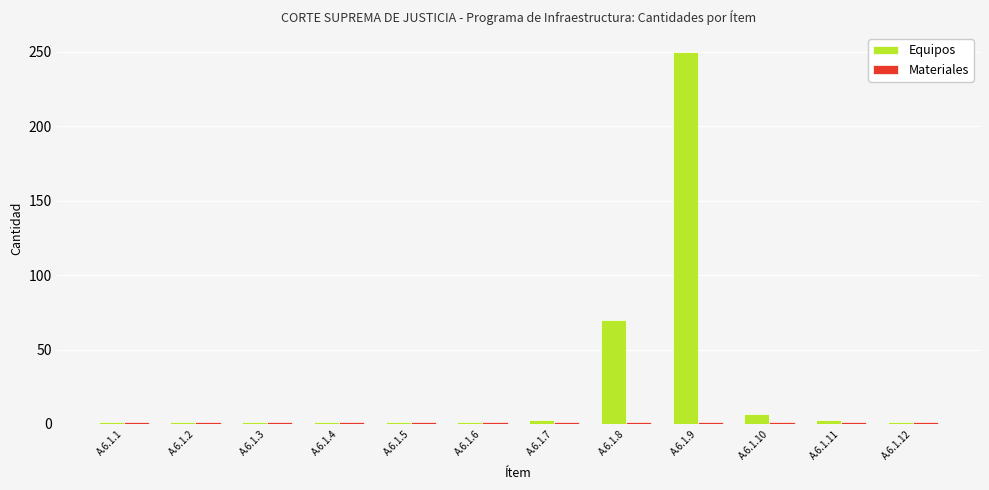

The value of Equipos at A.6.1.8 is 70. True or false?

True